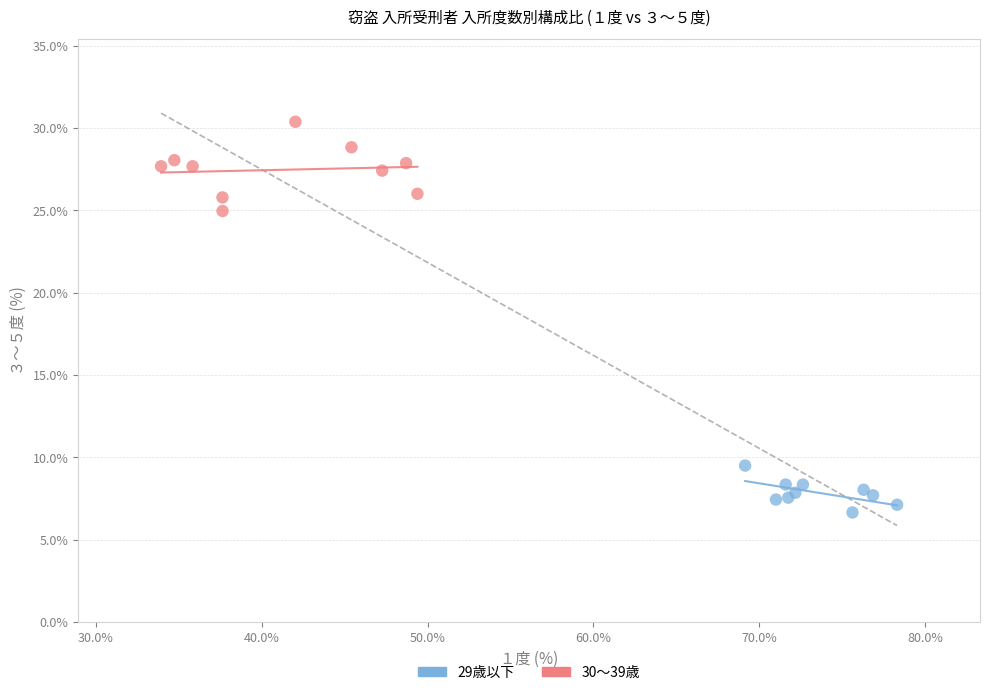

Which series reaches the maximum Y coordinate?

30～39歳